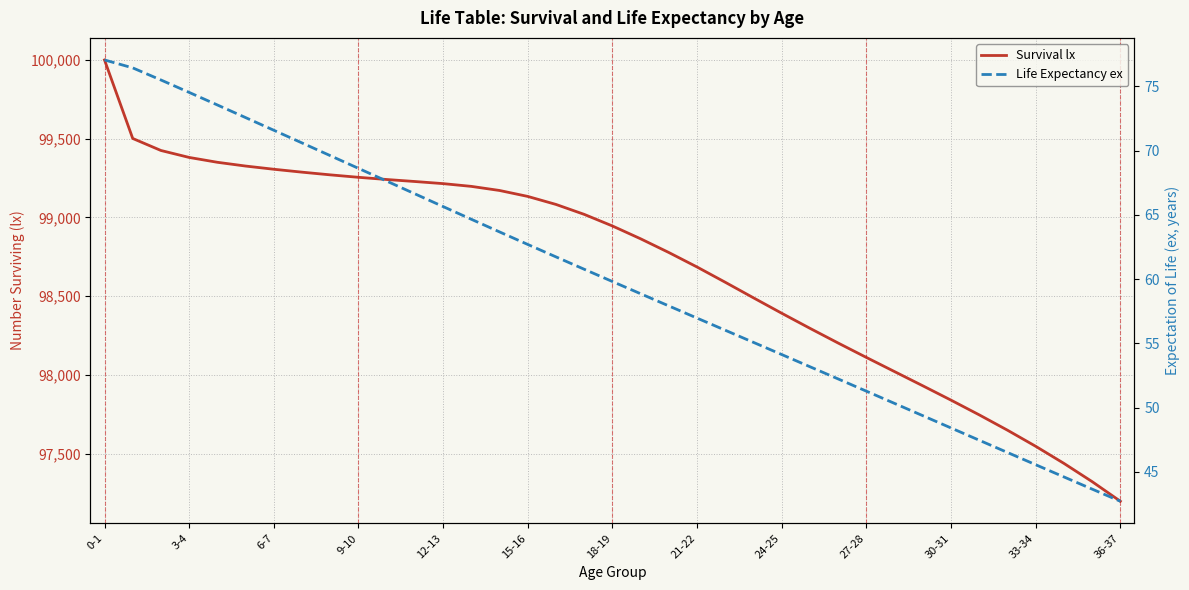

How many values in the Survival lx series exceed 98946?

19